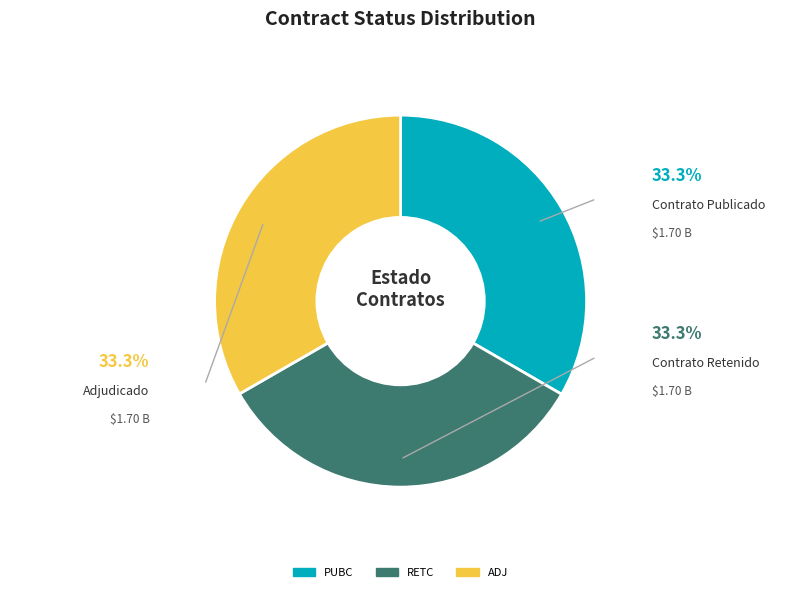

Combined, do PUBC and ADJ account for over 50%?

Yes